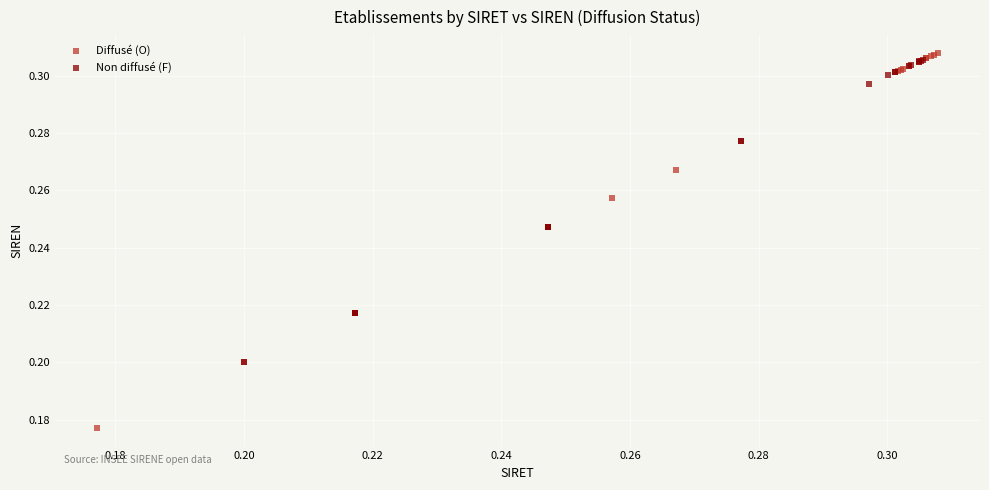

Which series has the largest Y range (max minus min)?

Diffusé (O)